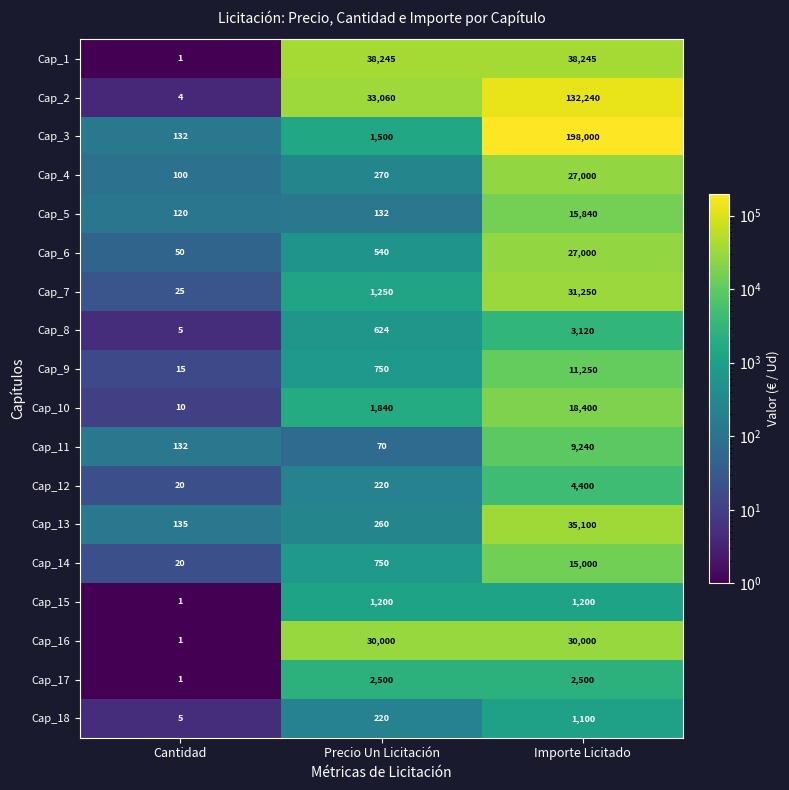

Count the number of data series in this chart.

18